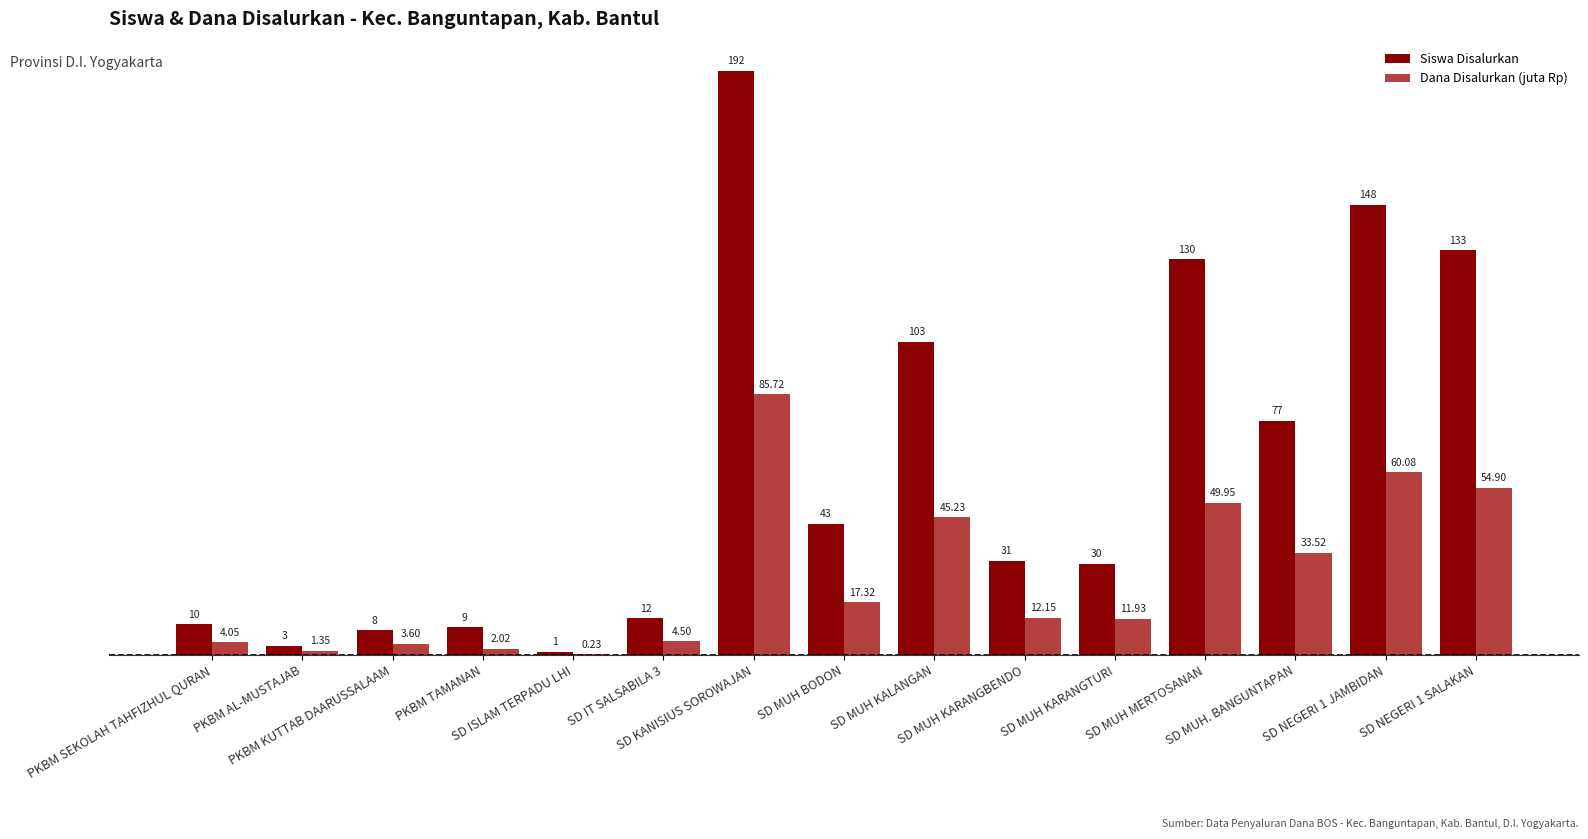

How many groups of bars are there?

15